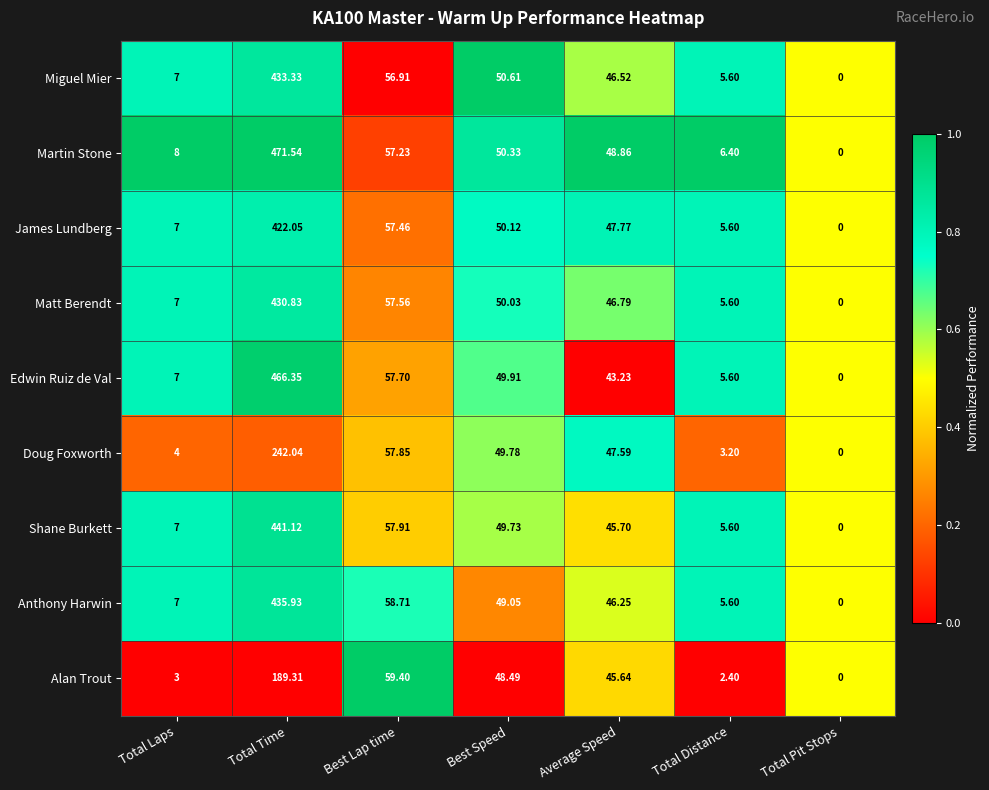

Rank the categories by James Lundberg value from lowest to highest.

Total Pit Stops, Total Distance, Total Laps, Average Speed, Best Speed, Best Lap time, Total Time